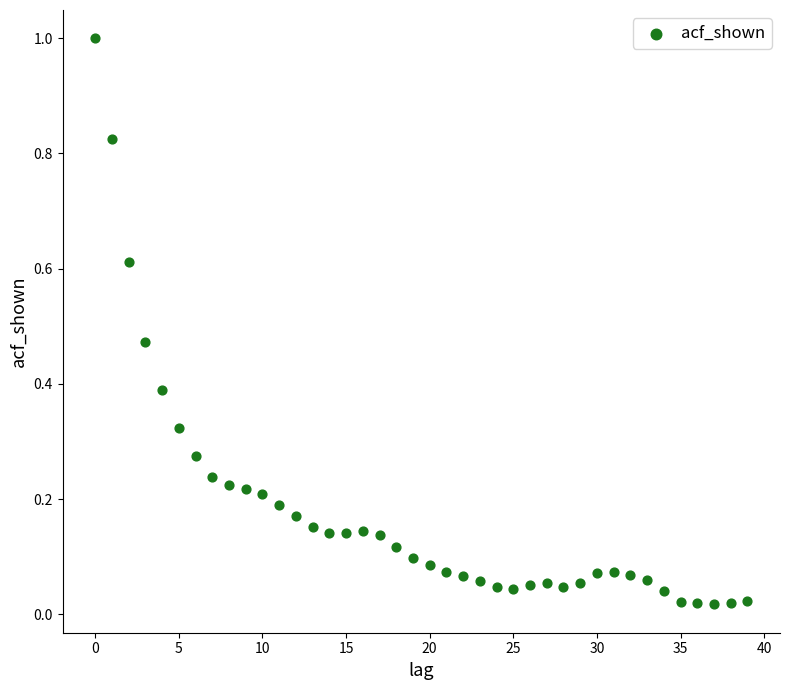

What is the range of Y values (max minus min)?

1.0